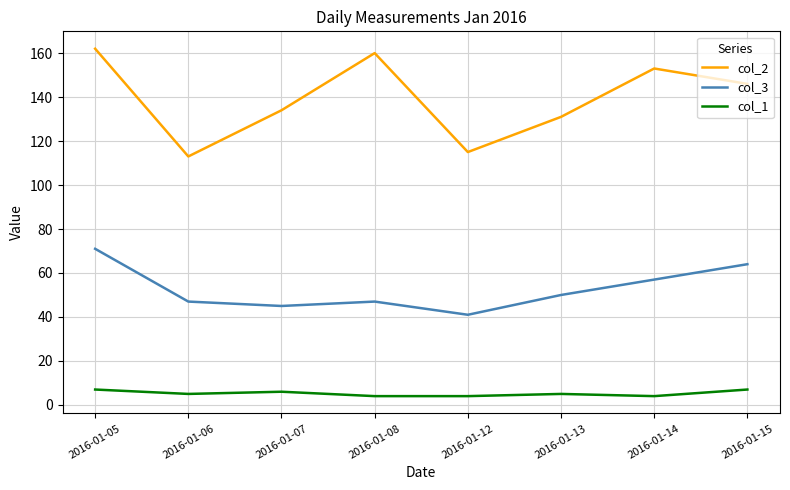

What is the sum of the col_2 values at 2016-01-12 and 2016-01-15?

261